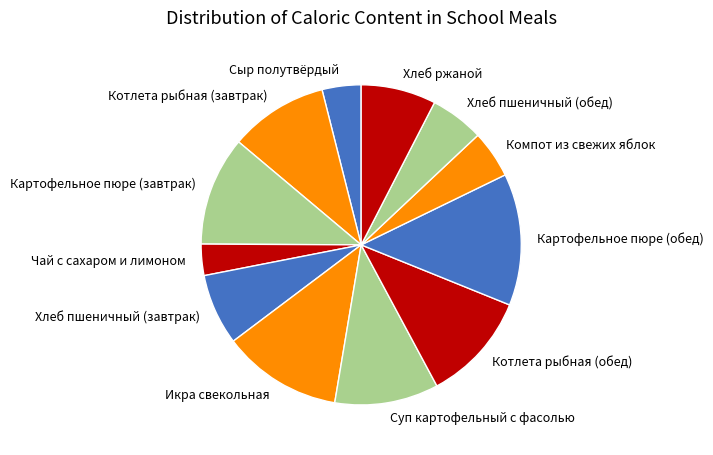

Is Сыр полутвёрдый the majority of the pie?

No